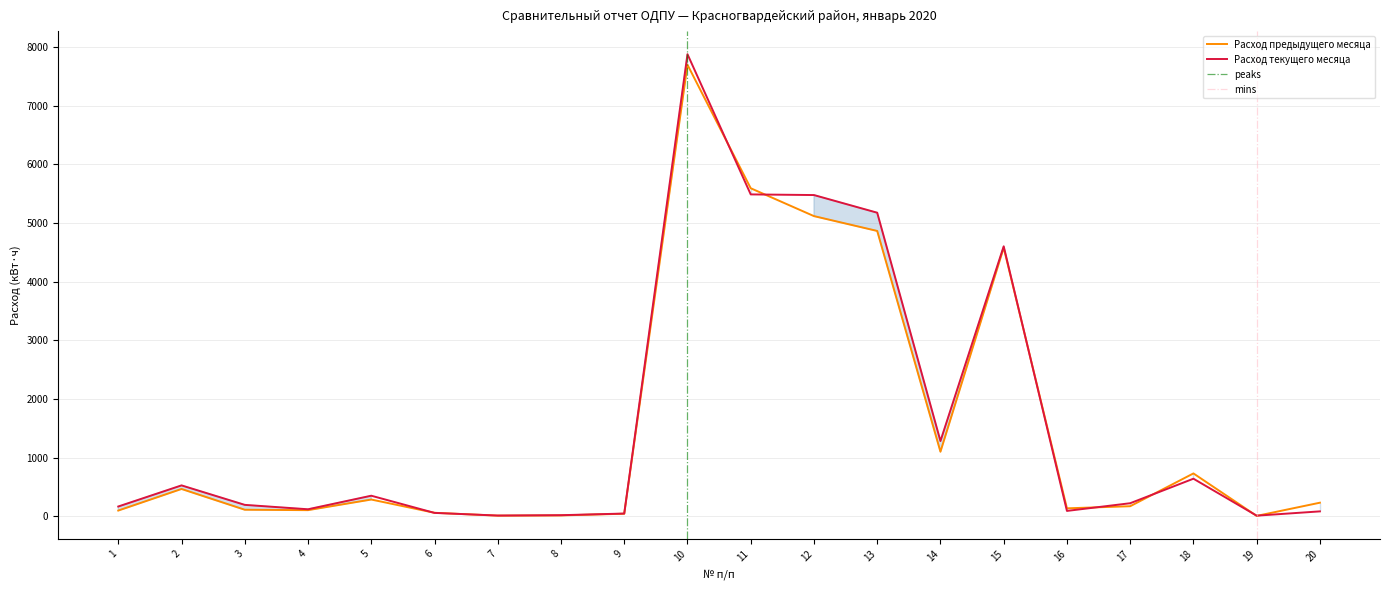

The value of Расход текущего месяца at 14 is 1852. True or false?

False